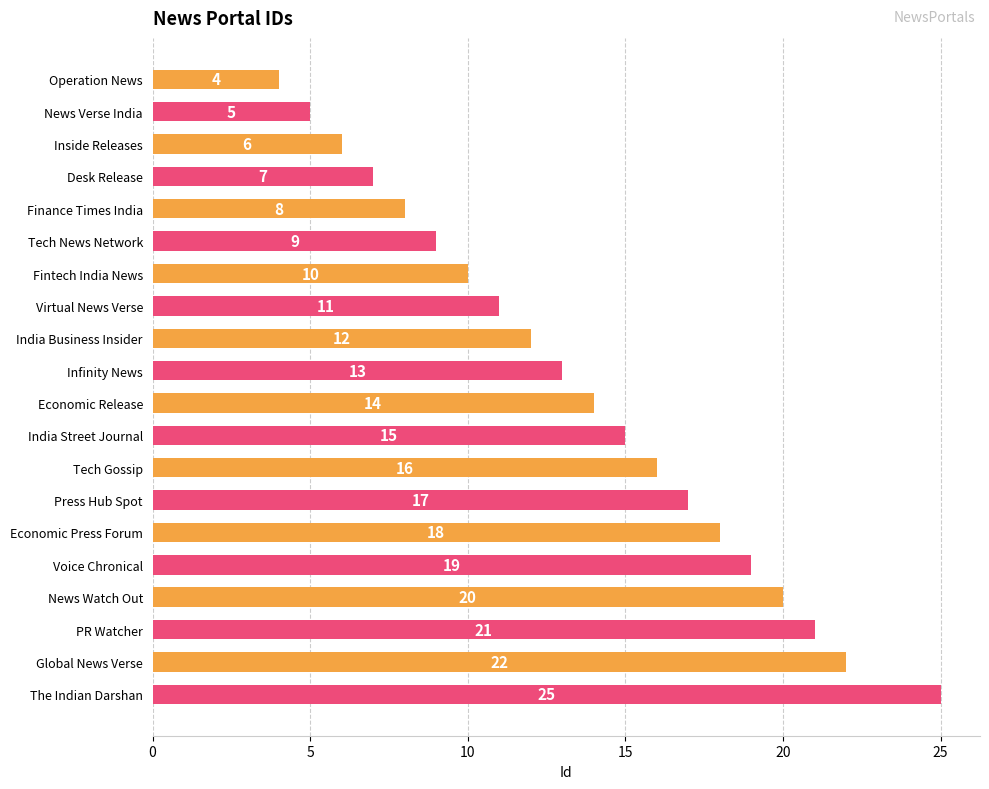

What is the difference between the maximum and second lowest values?

20